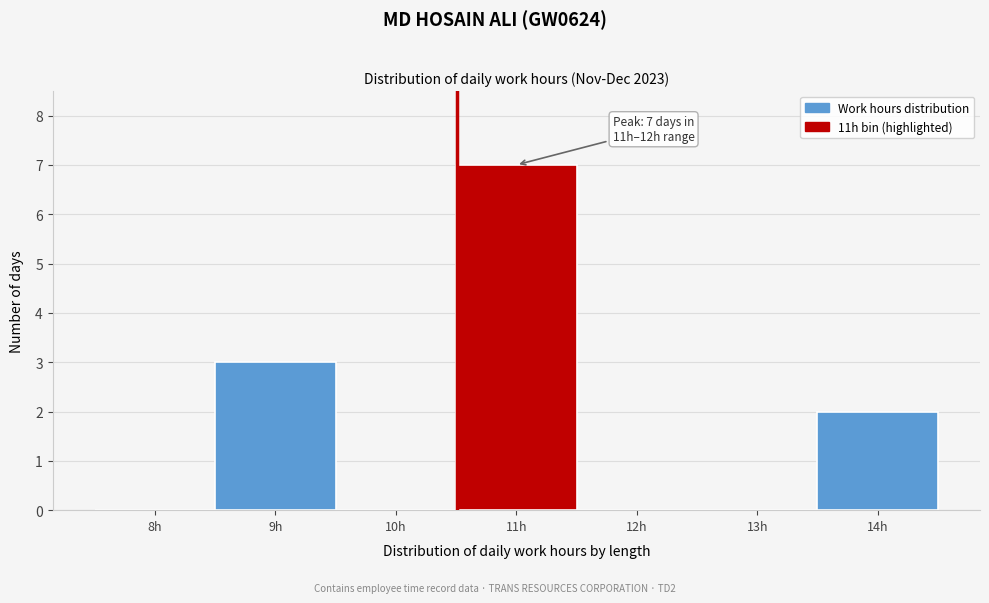

Reading left to right, what are all the values shown in this chart?

8h=0	9h=3	10h=0	11h=7	12h=0	13h=0	14h=2